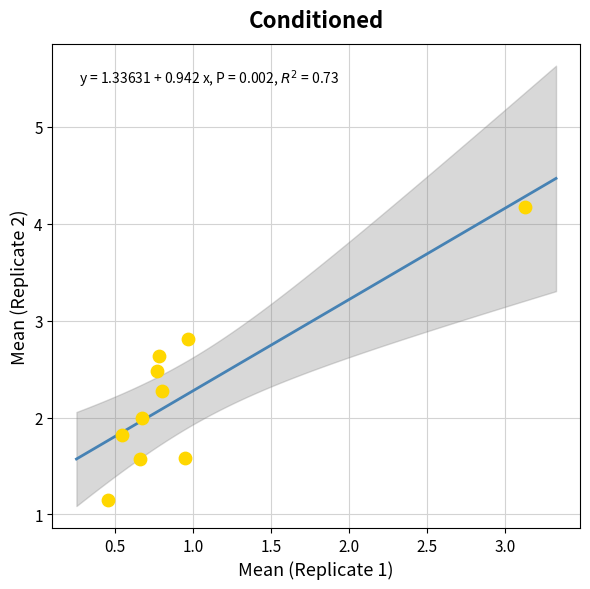

What is the average Y value?

2.3